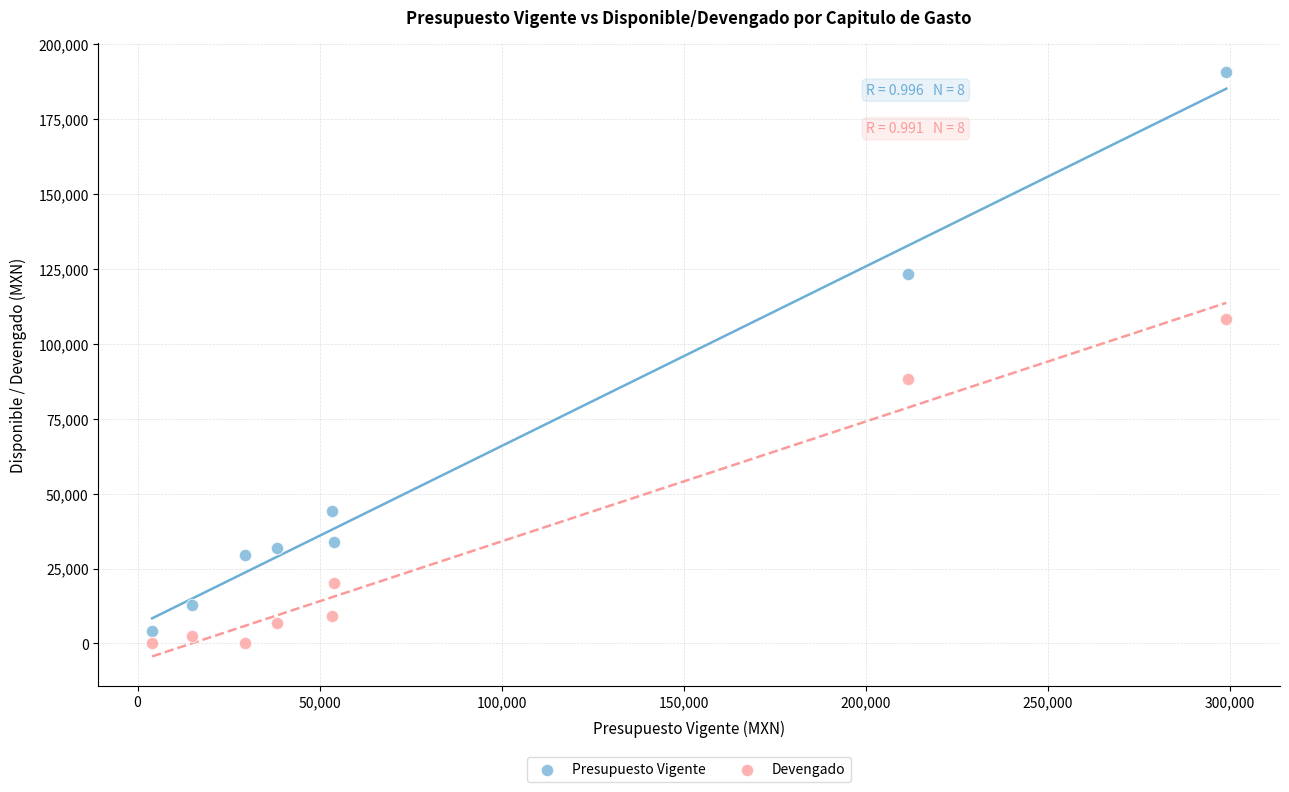

Which series has the largest Y range (max minus min)?

Presupuesto Vigente